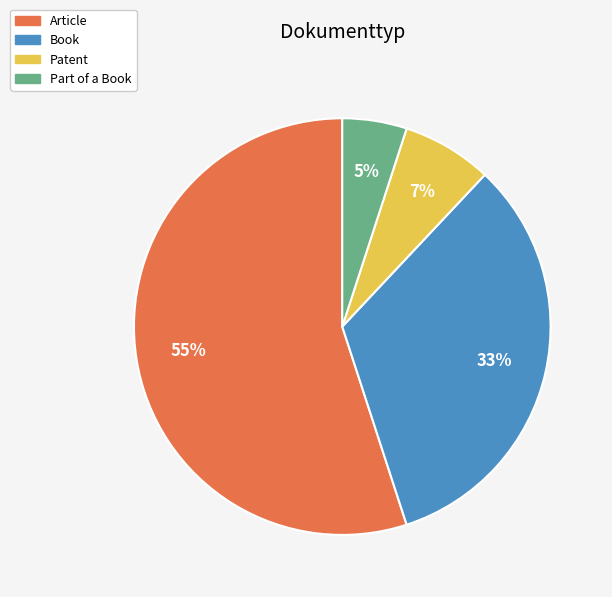

Combined, do Book and Article account for over 50%?

Yes